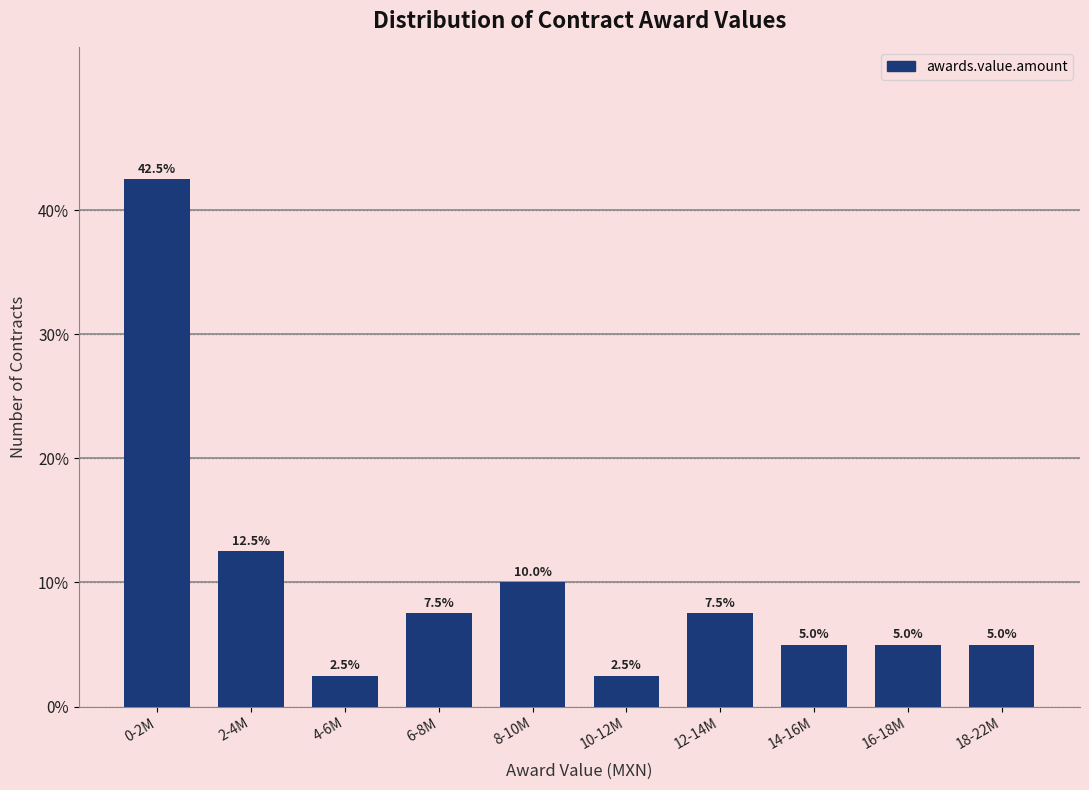

Reading left to right, list all the values displayed in this chart.

0-2M=42.5	2-4M=12.5	4-6M=2.5	6-8M=7.5	8-10M=10.0	10-12M=2.5	12-14M=7.5	14-16M=5.0	16-18M=5.0	18-22M=5.0